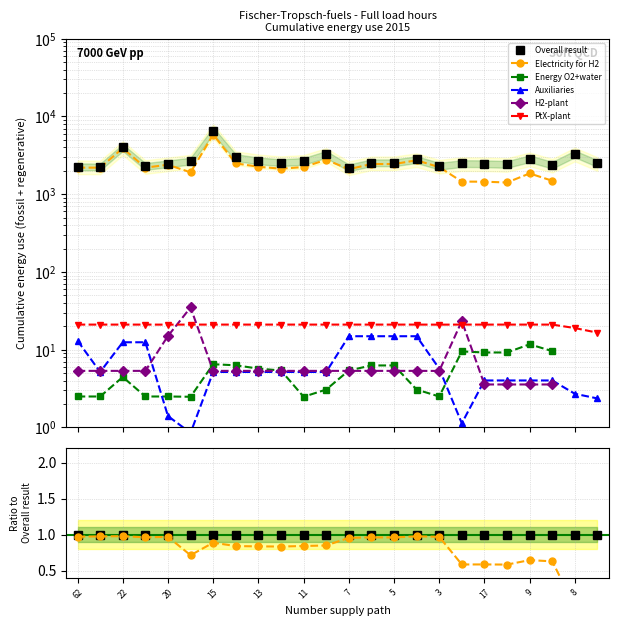

List the series in order of their peak value, highest first.

Overall result, Electricity for H2, H2-plant, PtX-plant, Auxiliaries, Energy O2+water